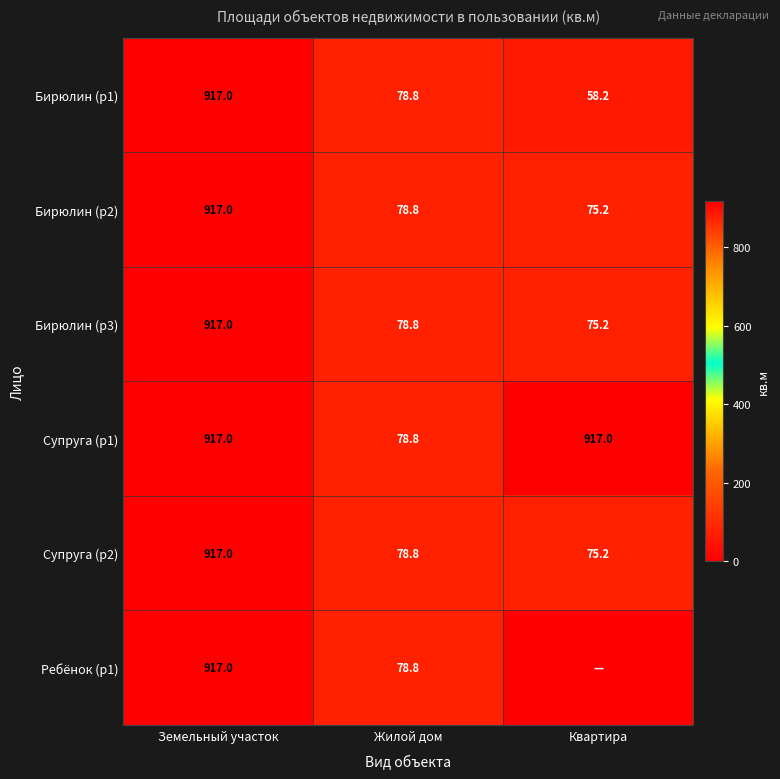

Where does the Бирюлин (р1) series first go above 78?

Земельный участок